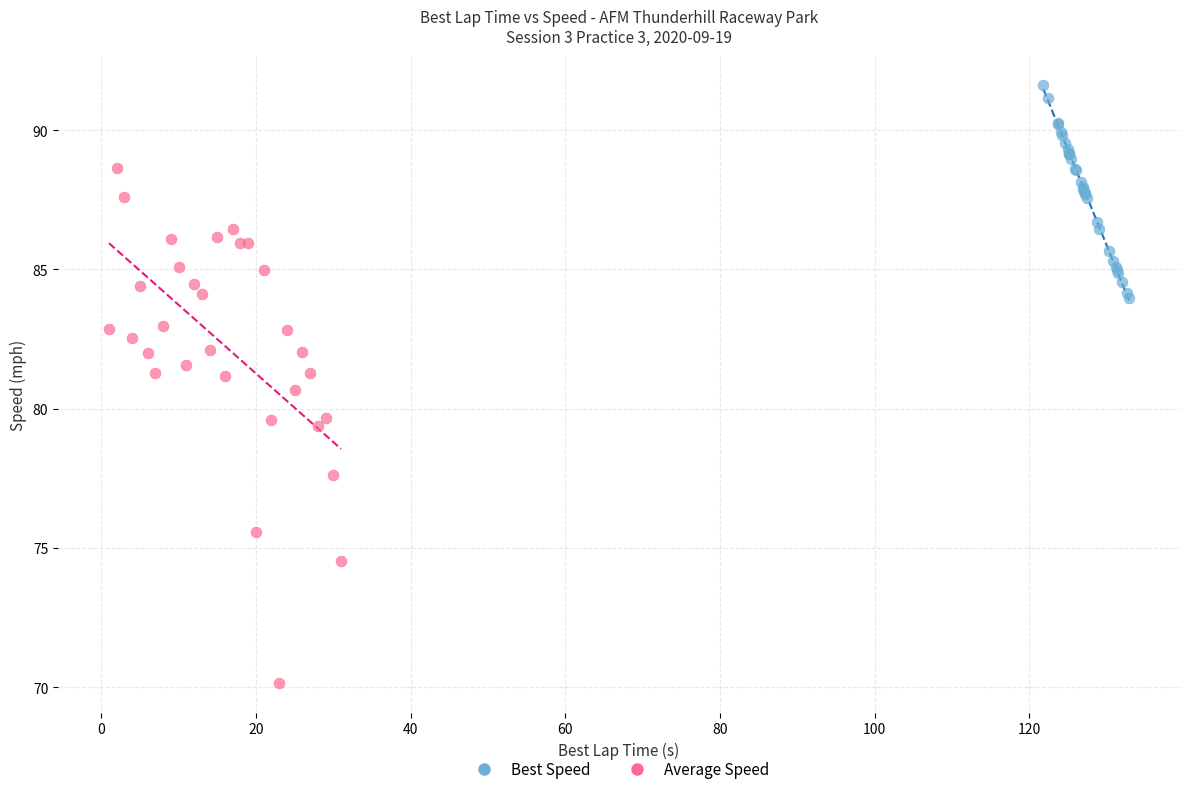

What are all the series names shown in the legend?

Best Speed, Average Speed